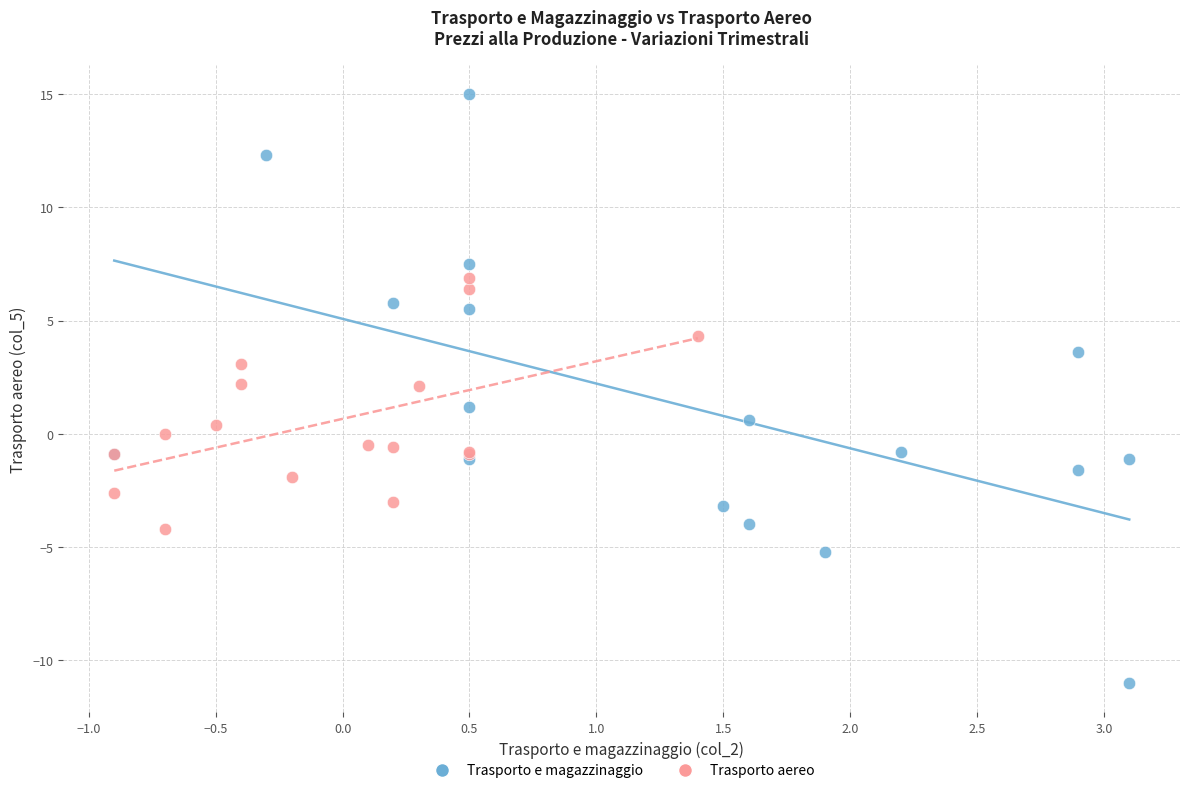

Which series contains the highest Y value?

Trasporto e magazzinaggio